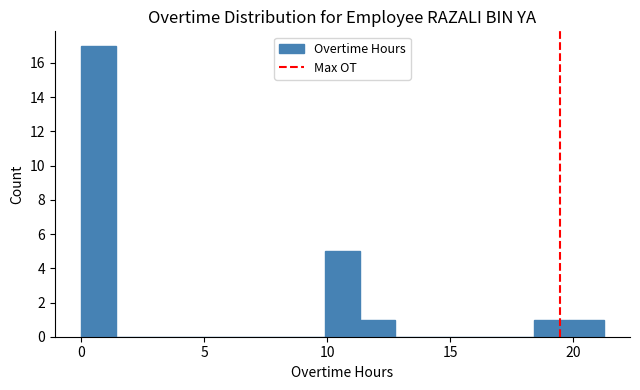

Read against the x-axis, roughly where is the centre of the tallest bar?

0.5